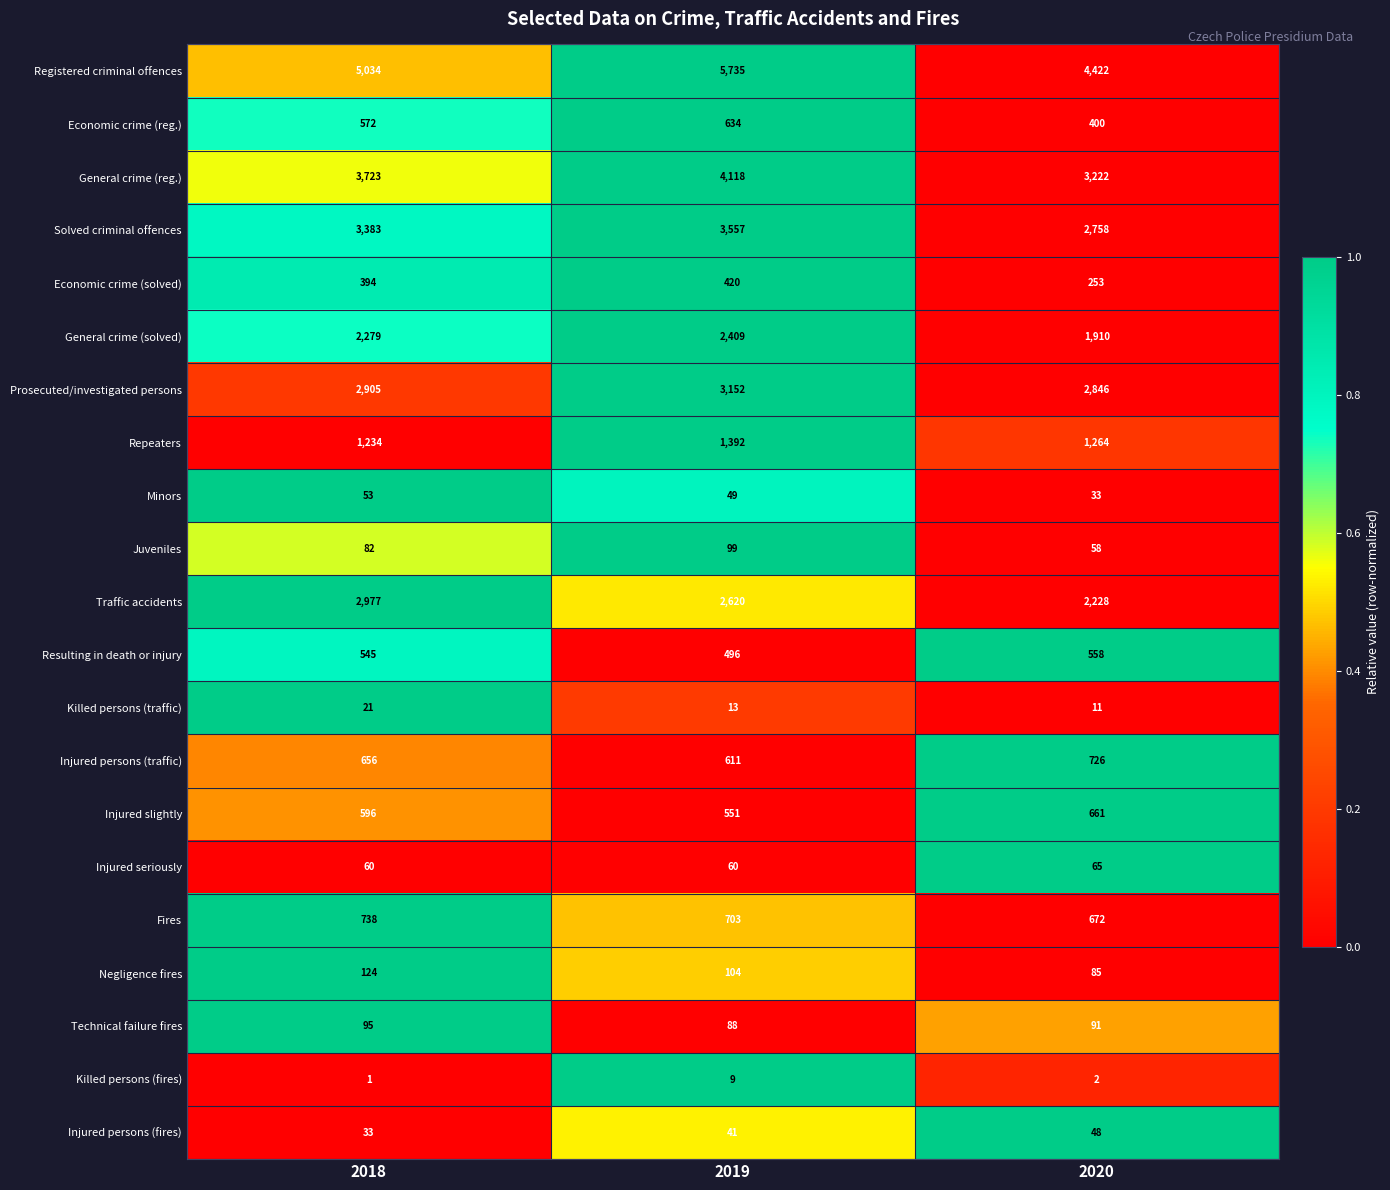

What is the difference between the highest and lowest values at 2018?

5033